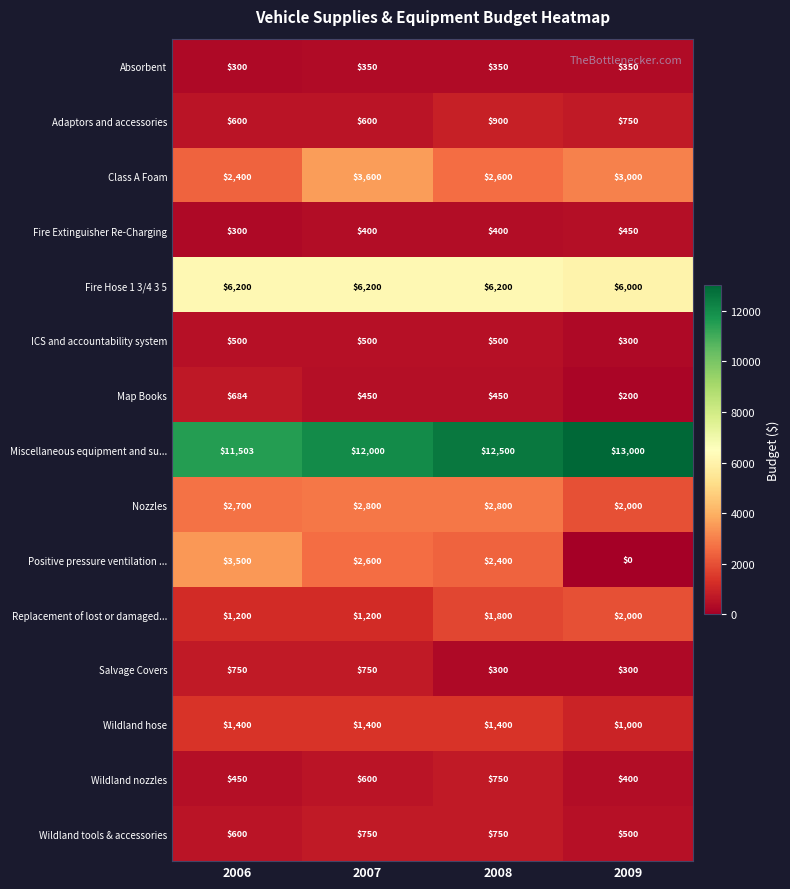

What is the total value across all series at 2009?

30250